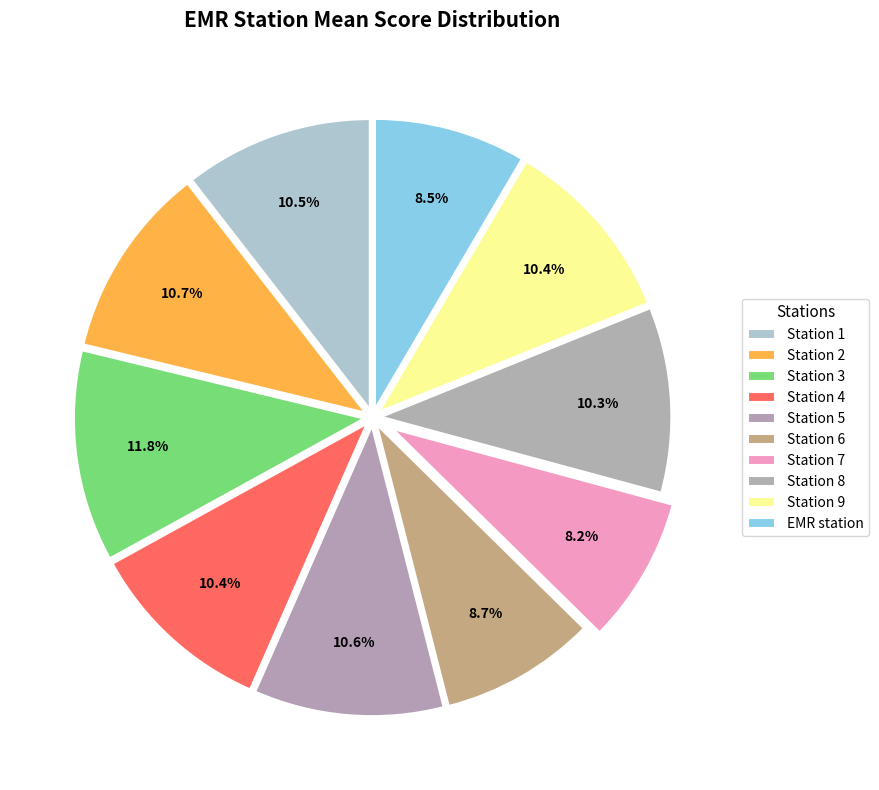

Count the number of slices in the pie.

10